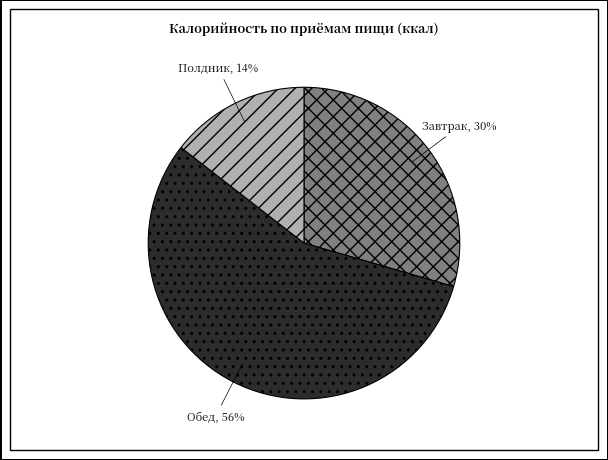

Is there any slice that represents more than half of the pie?

Yes